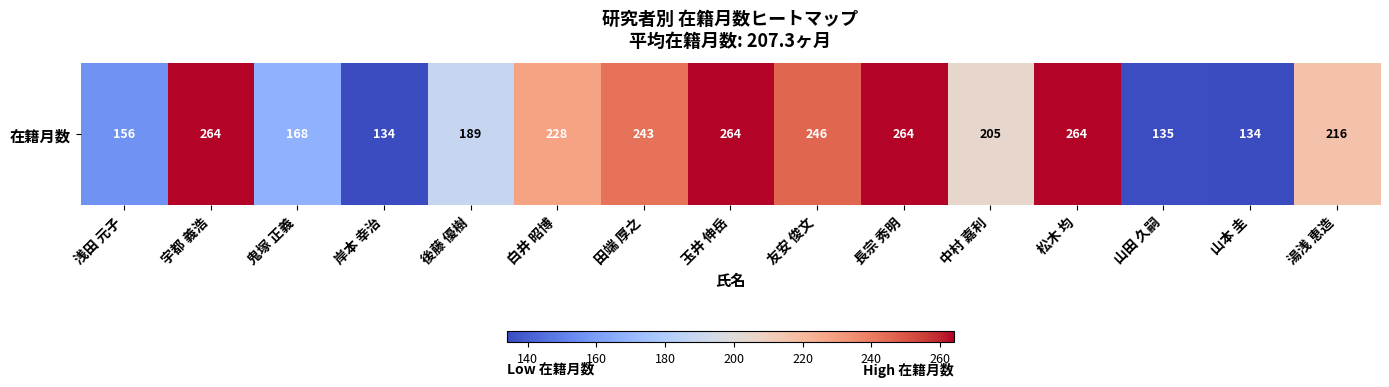

What is the greatest value displayed?

264